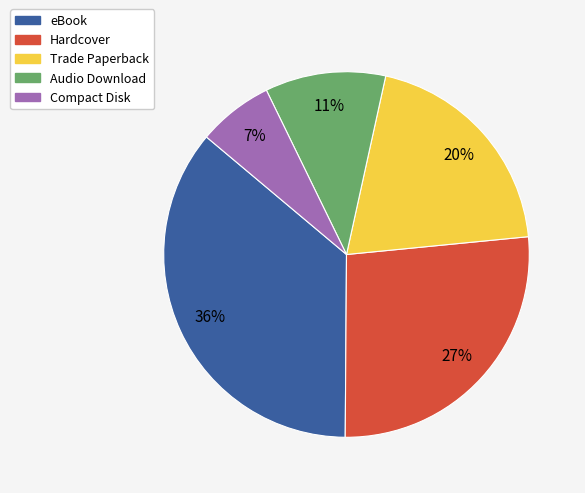

Between Compact Disk and eBook, which is larger?

eBook